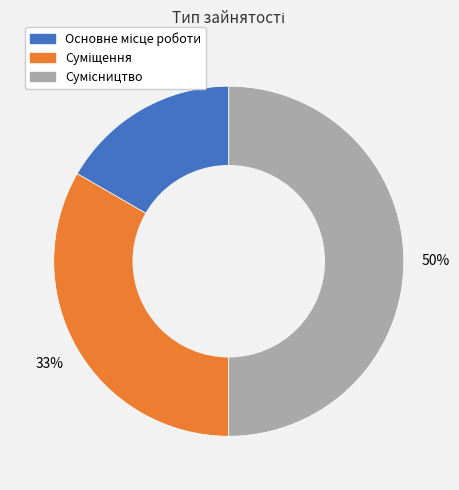

To the nearest percent, what is the average slice percentage?

33%